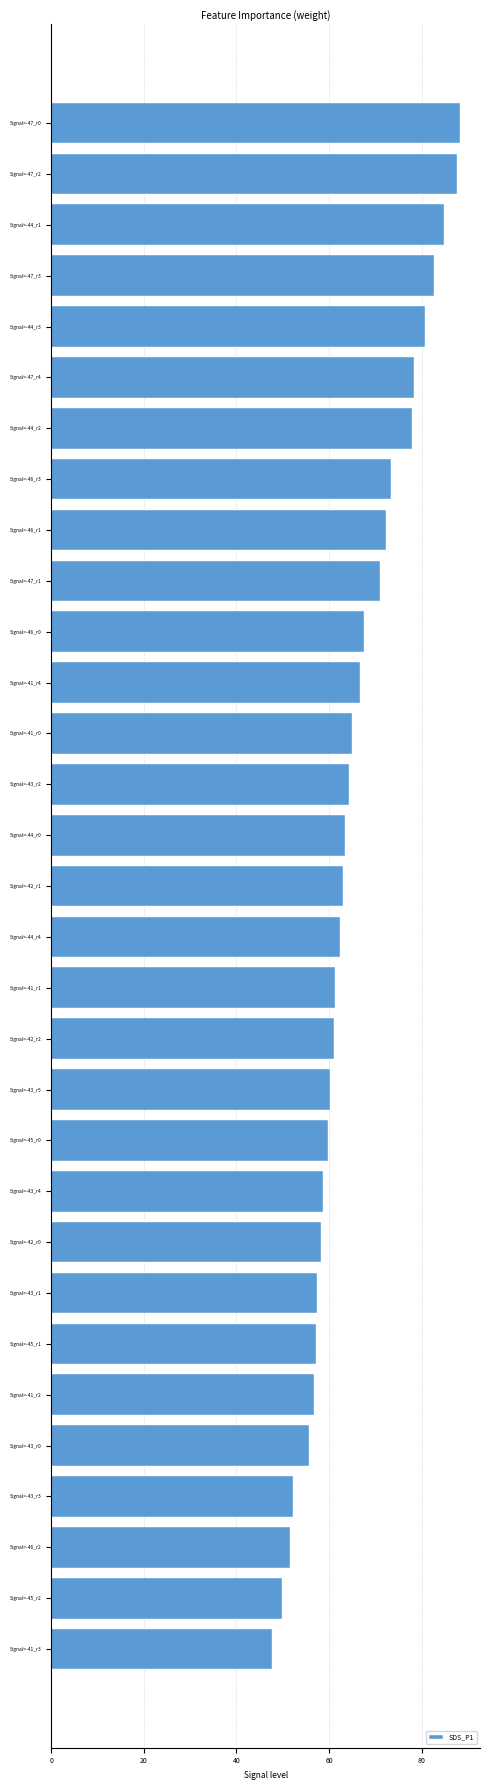

What is the smallest value displayed?

47.8